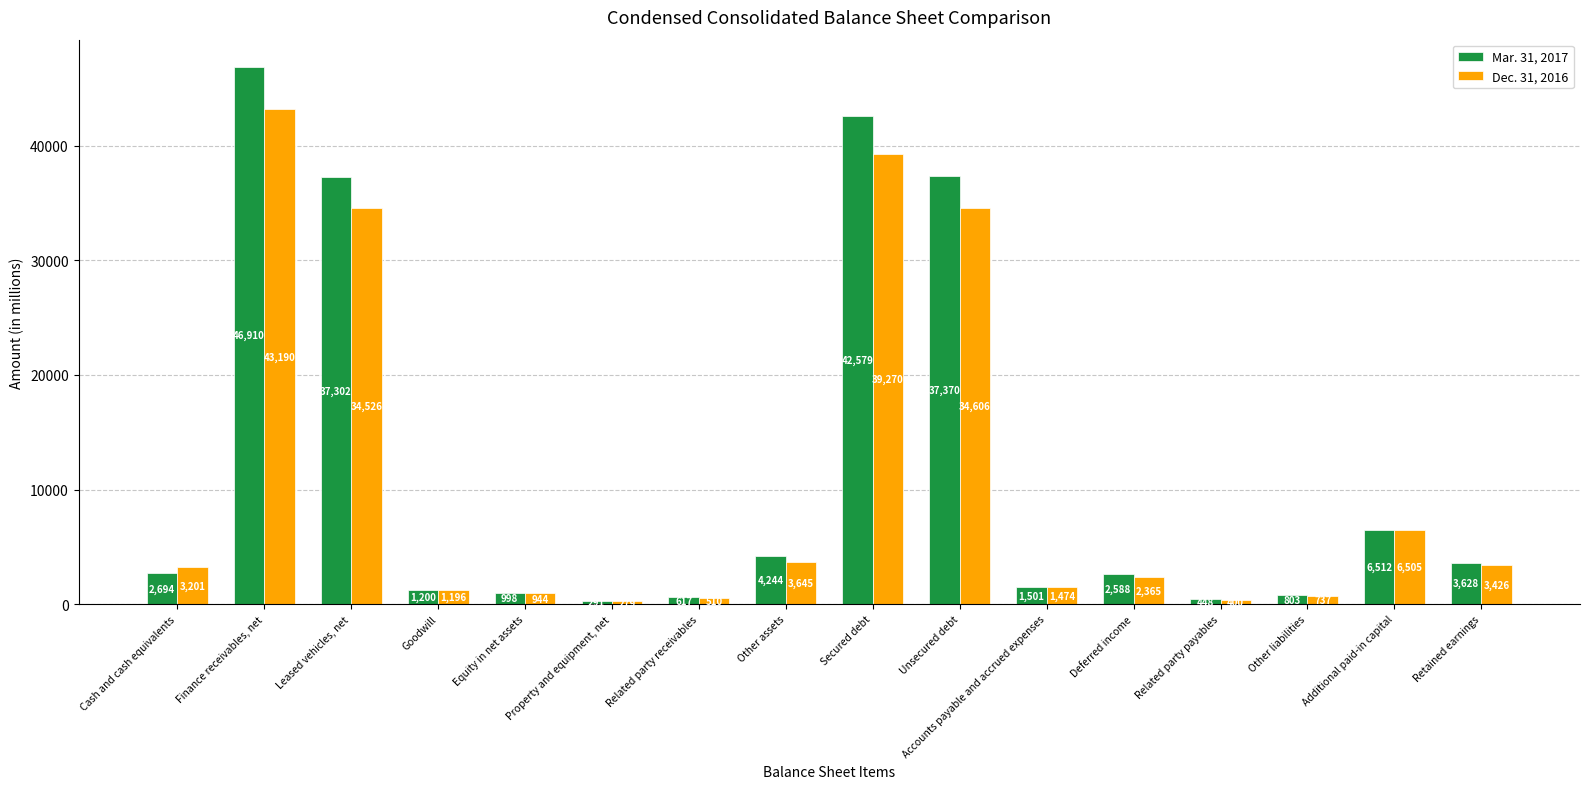

Which category has the highest value in the Dec. 31, 2016 series?

Finance receivables, net